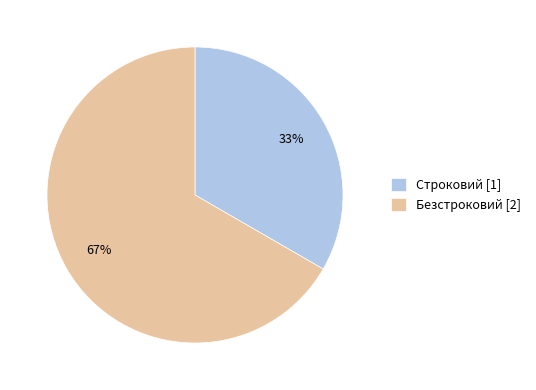

To the nearest percent, what is the average slice percentage?

50%